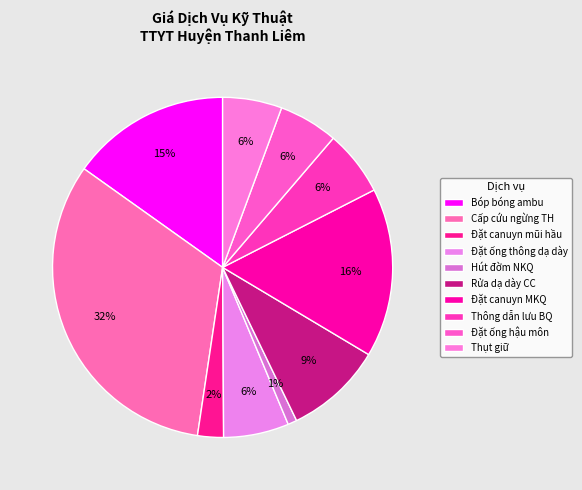

Is Thụt giữ the majority of the pie?

No